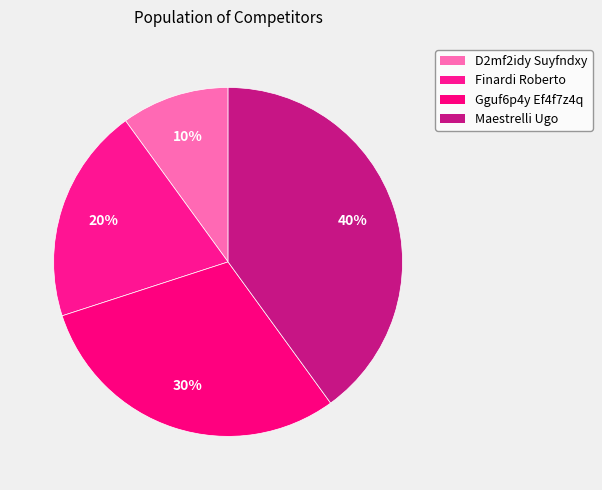

What is the ratio of the value at D2mf2idy Suyfndxy to the value at Maestrelli Ugo?

0.2